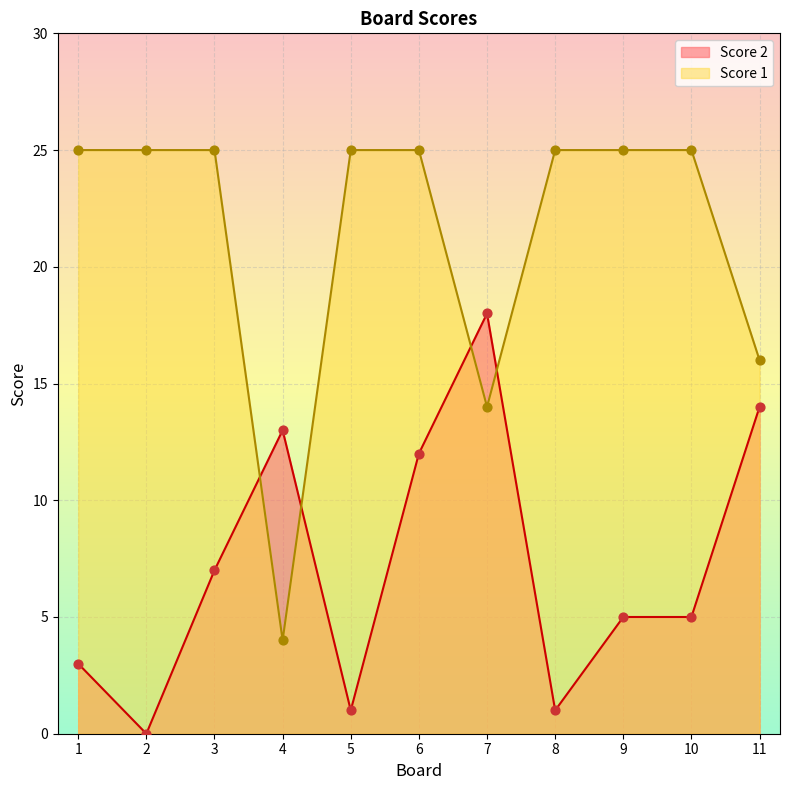

Which series has the largest Y range (max minus min)?

Score 1